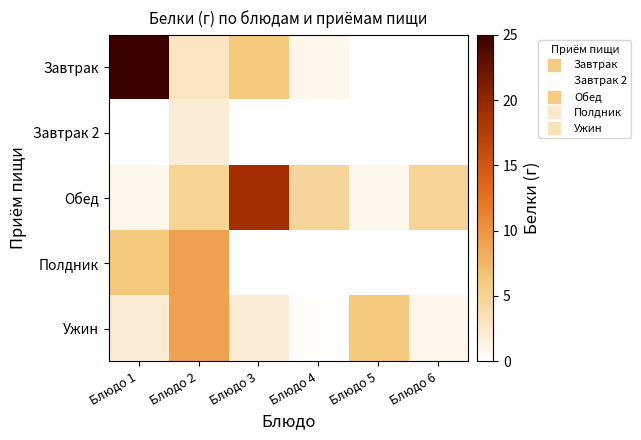

List the series in order of their peak value, lowest first.

Завтрак 2, Полдник, Ужин, Обед, Завтрак